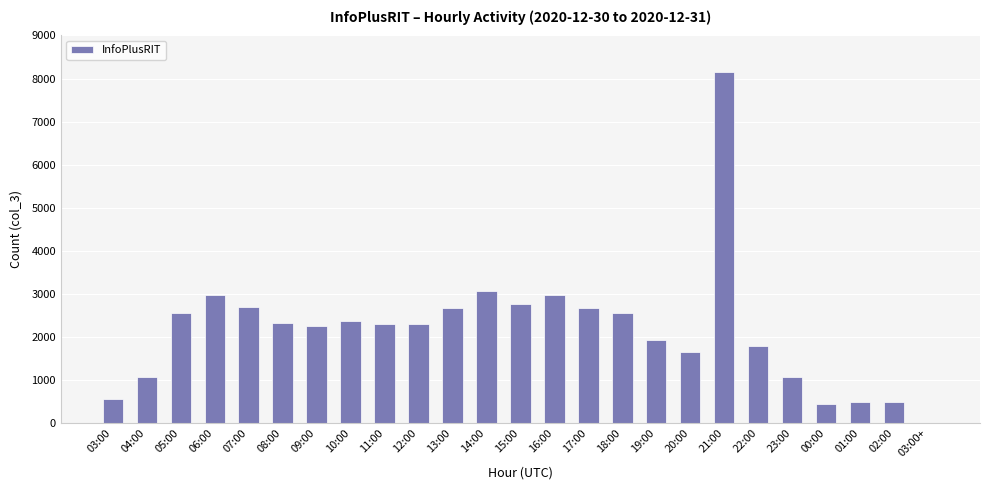

What is the sum of the values at 10:00 and 22:00?

4144